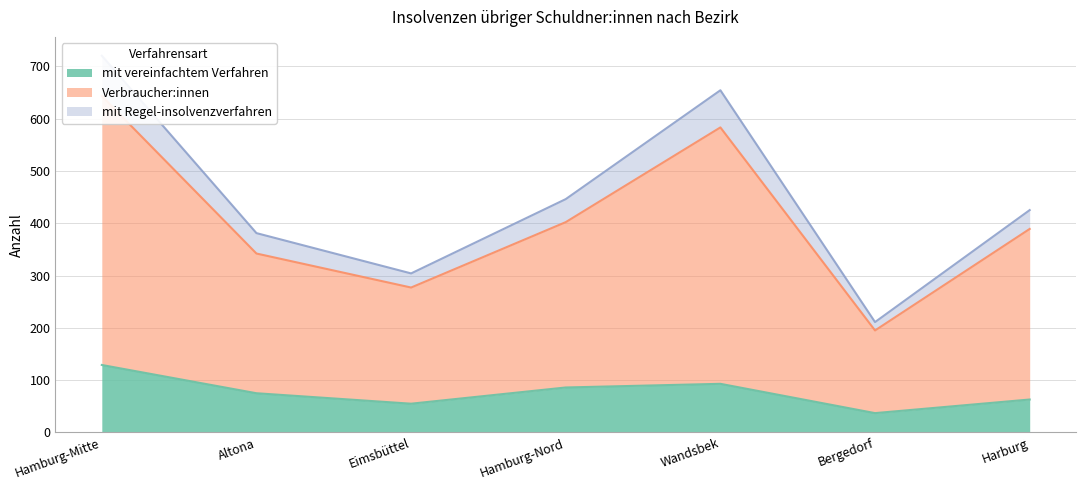

True or false: mit vereinfachtem Verfahren has a value of 86 at Hamburg-Nord.

True